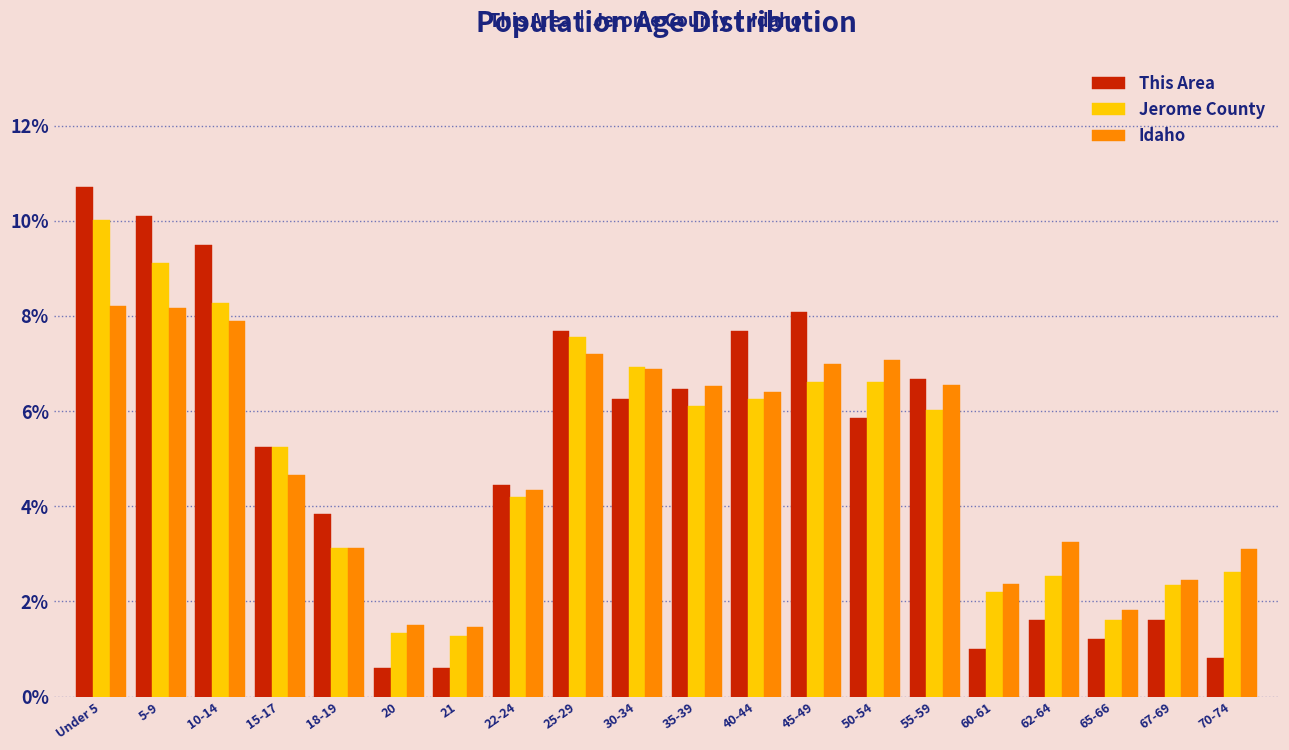

Where is Idaho nearest to the value 4?

22-24